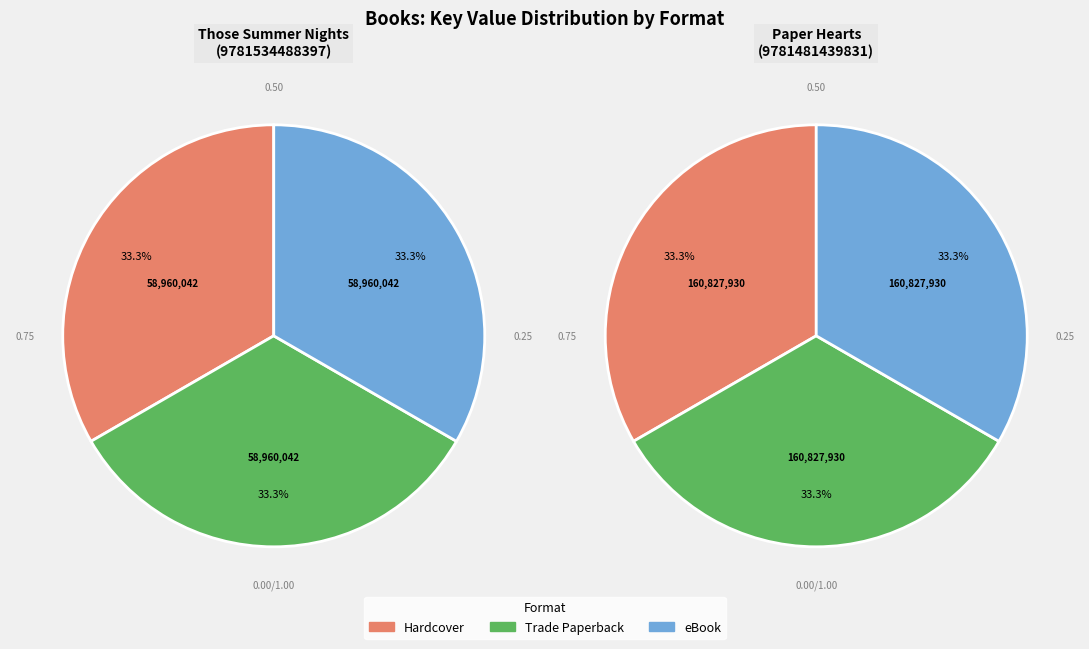

What is the total percentage of Paper Hearts (9781481439831) and Those Summer Nights (9781534488397)?

100.0%